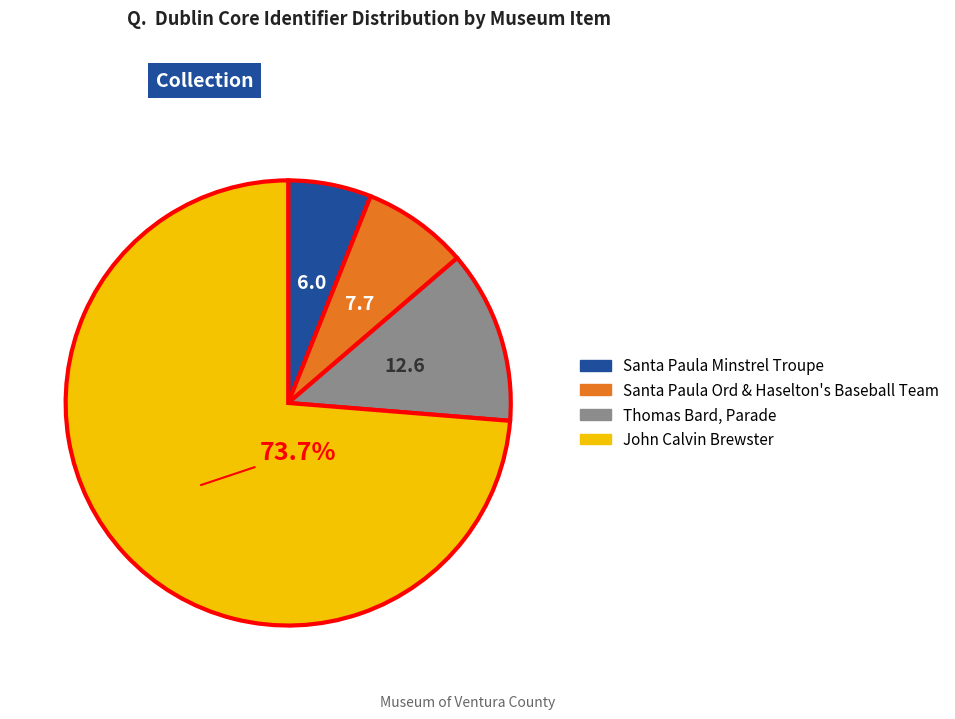

To the nearest percent, what percentage of the pie is Santa Paula Ord & Haselton's Baseball Team?

8%